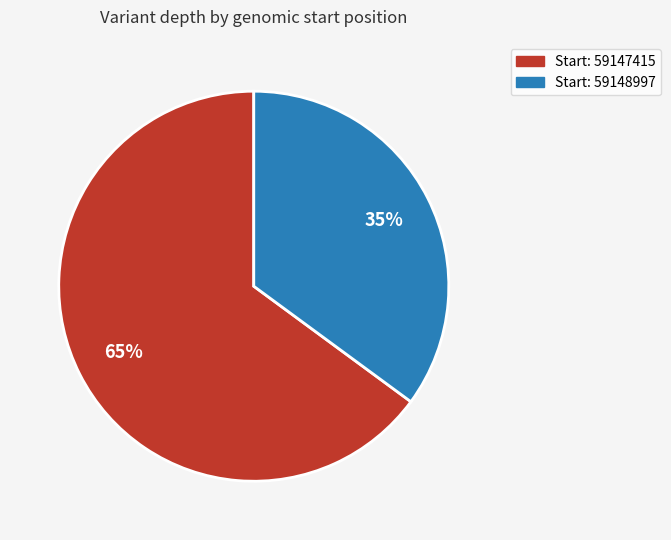

Is there any slice that represents more than half of the pie?

Yes